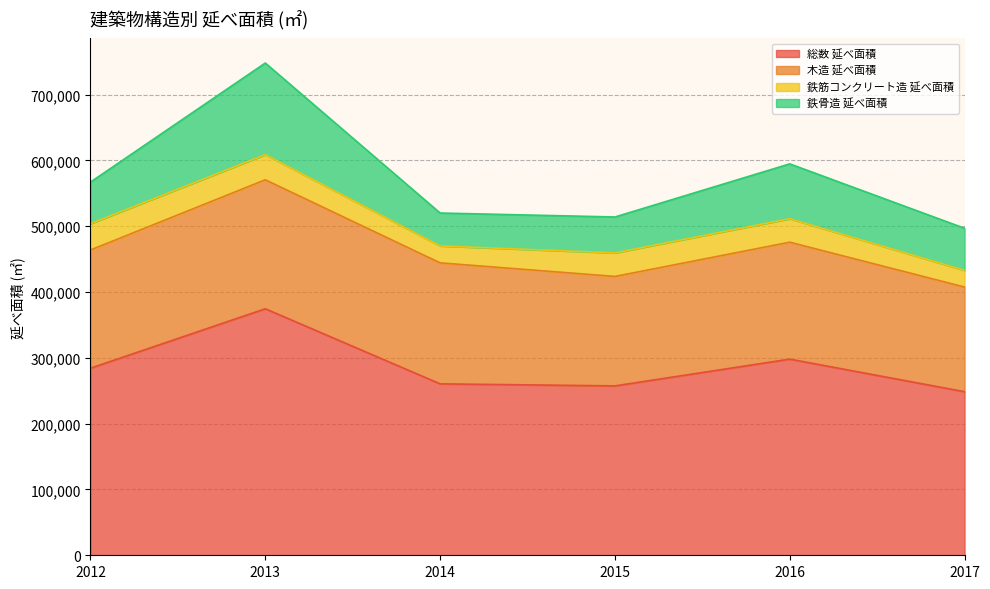

What is the value of the 総数 延べ面積 point at the 3rd from the left?

260521